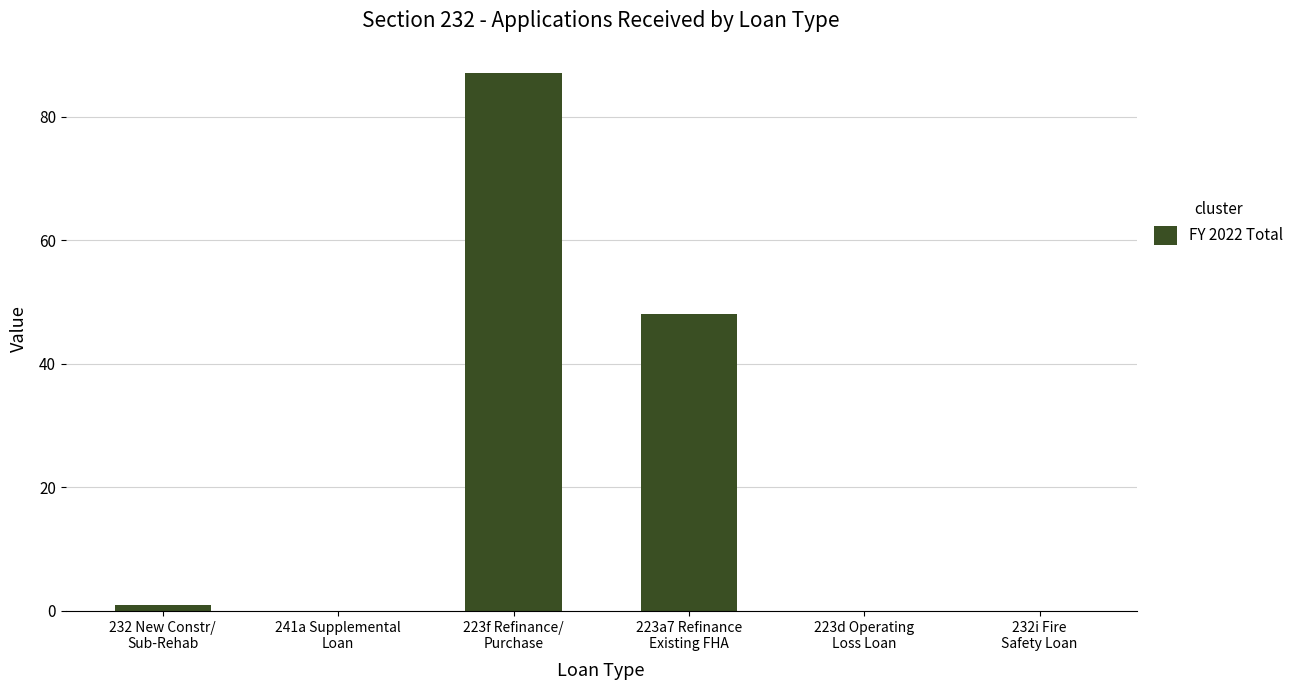

Are the bars horizontal?

No